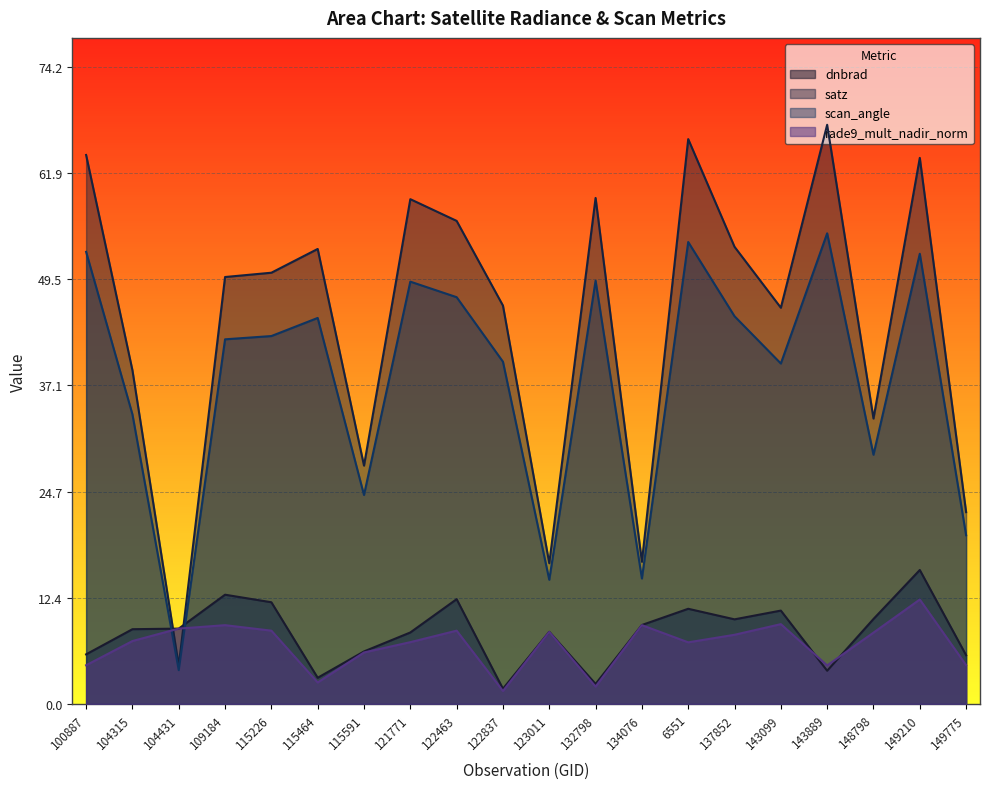

Rank the series at 134076 from highest to lowest value.

satz, scan_angle, dnbrad, rade9_mult_nadir_norm